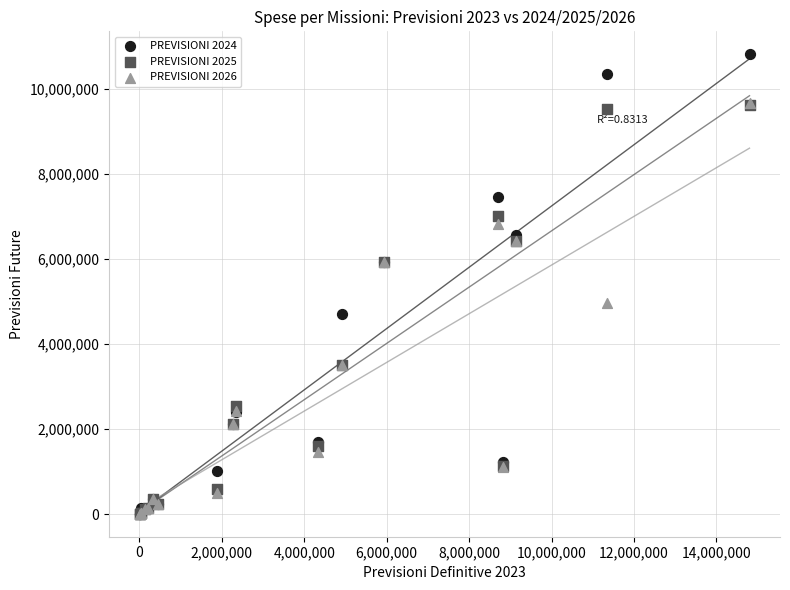

What are all the series names shown in the legend?

PREVISIONI 2024, PREVISIONI 2025, PREVISIONI 2026